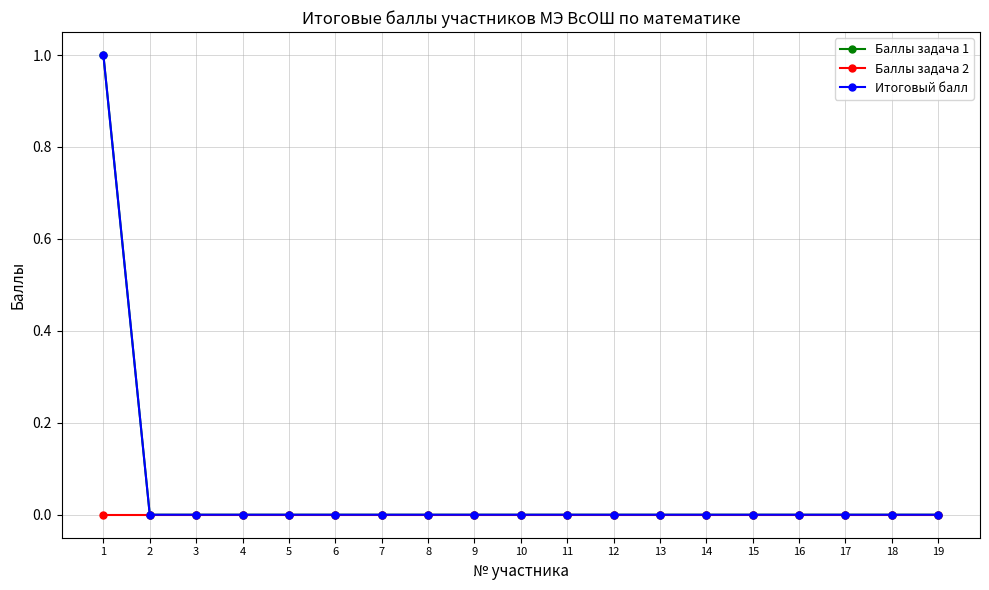

What is the difference between the maximum and second lowest values in the Баллы задача 1 series?

1